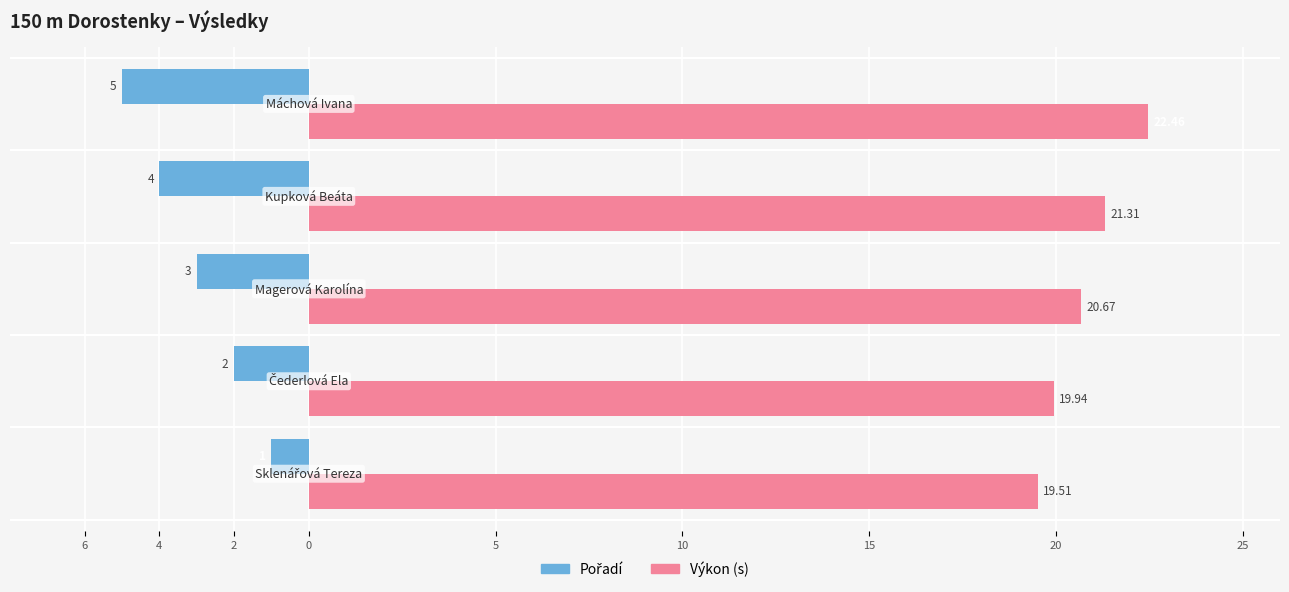

How many Výkon (s) values are between 19 and 21?

3